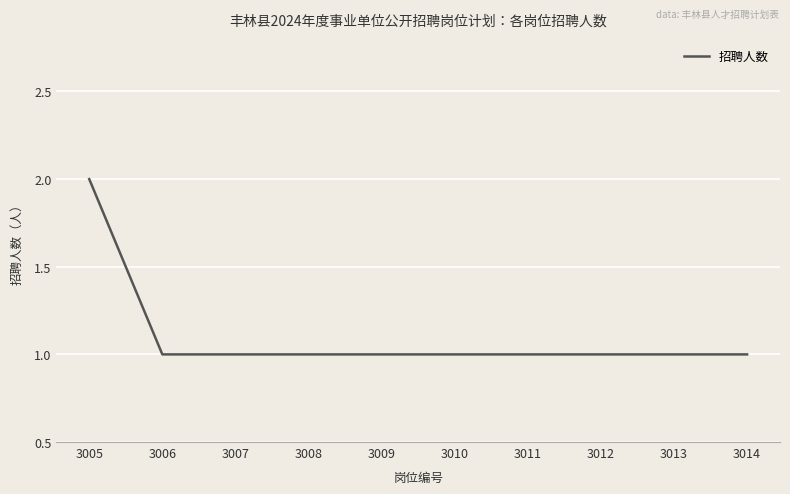

The value at 3014 is 1. True or false?

True